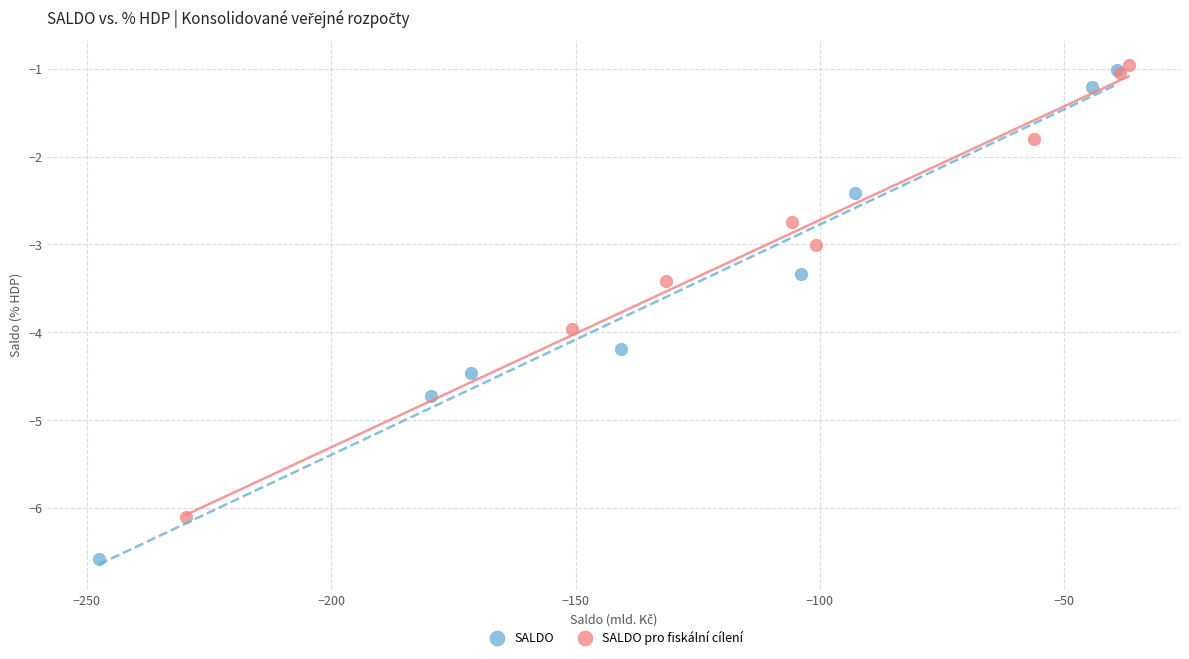

Which series has the widest spread of Y values?

SALDO